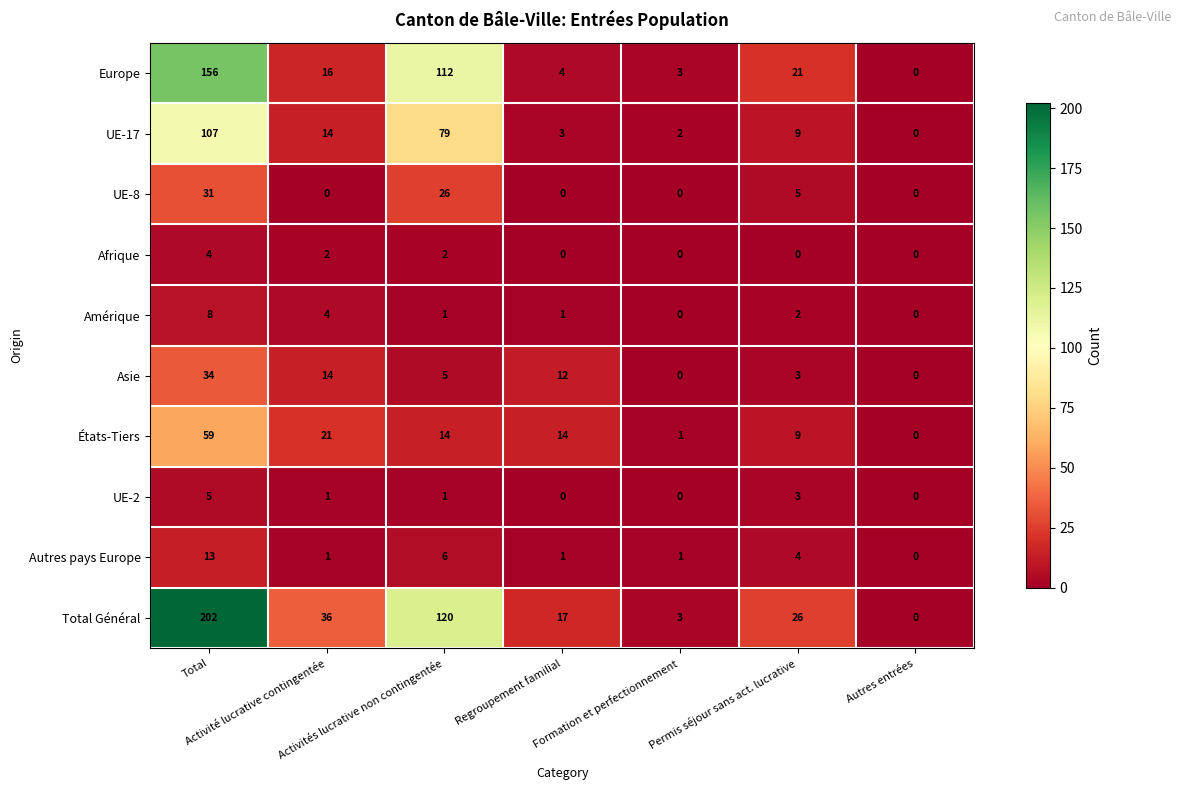

Which series has the widest spread of values?

Total Général